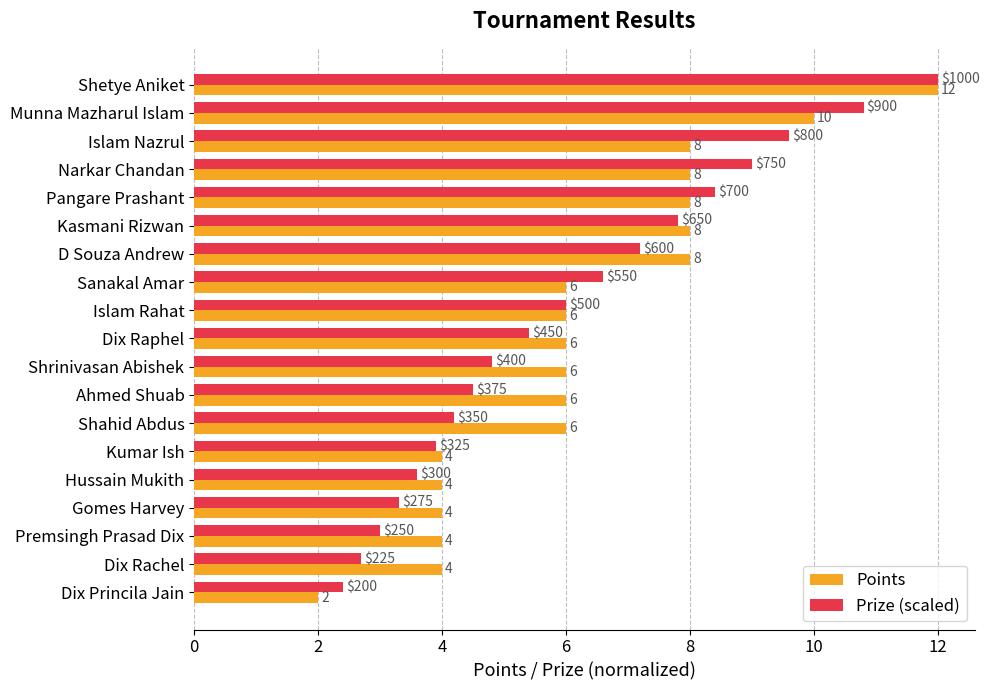

Between Shahid Abdus and Kumar Ish, which series saw the biggest shift?

Points